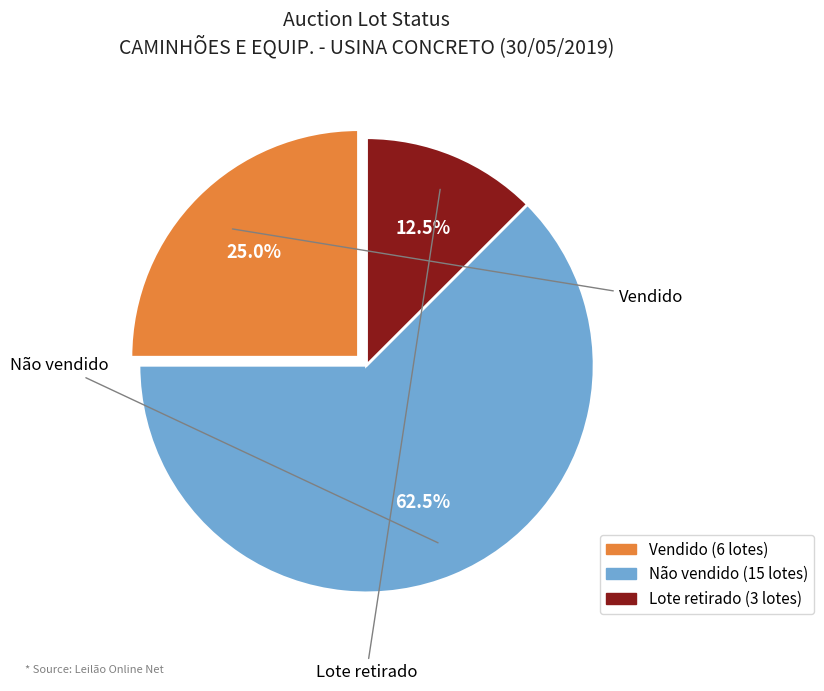

What is the total percentage of Vendido and Não vendido?

87.5%